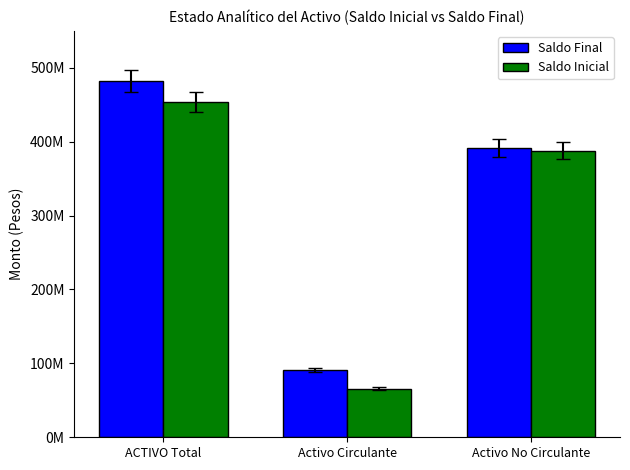

What are all the series names shown in the legend?

Saldo Final, Saldo Inicial